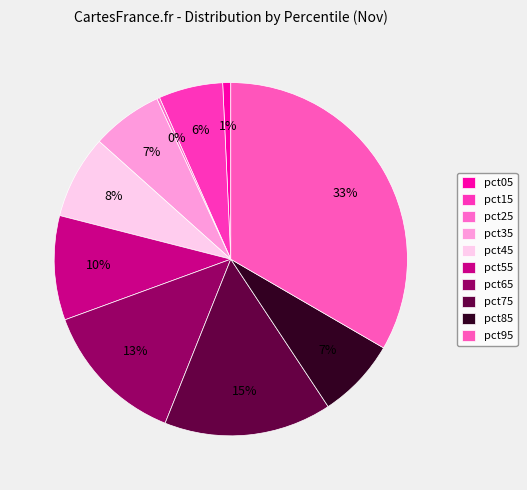

What portion of the pie excludes pct55?

90.4%